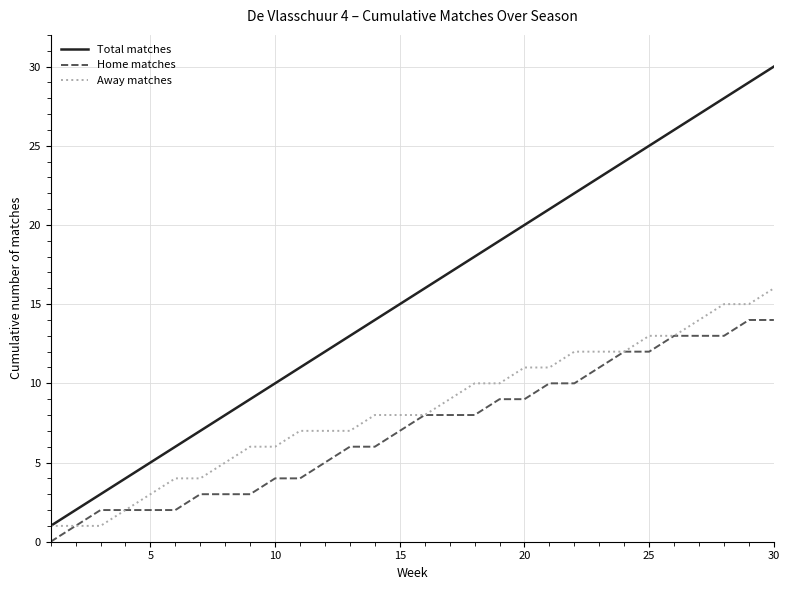

Which series has the widest spread of values?

Total matches